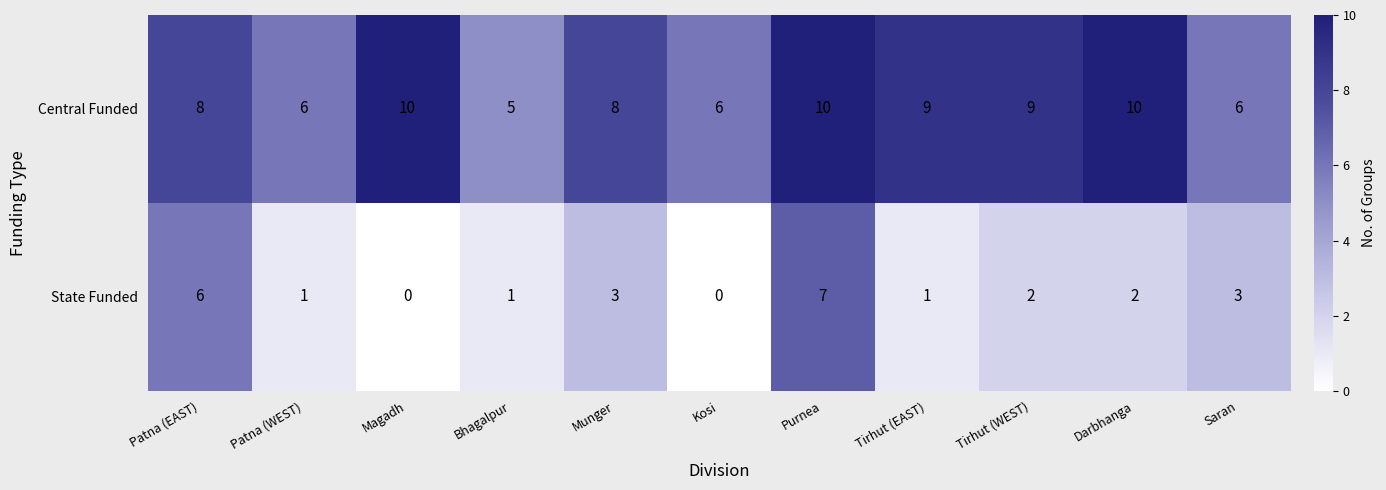

What is the greatest value displayed?

10